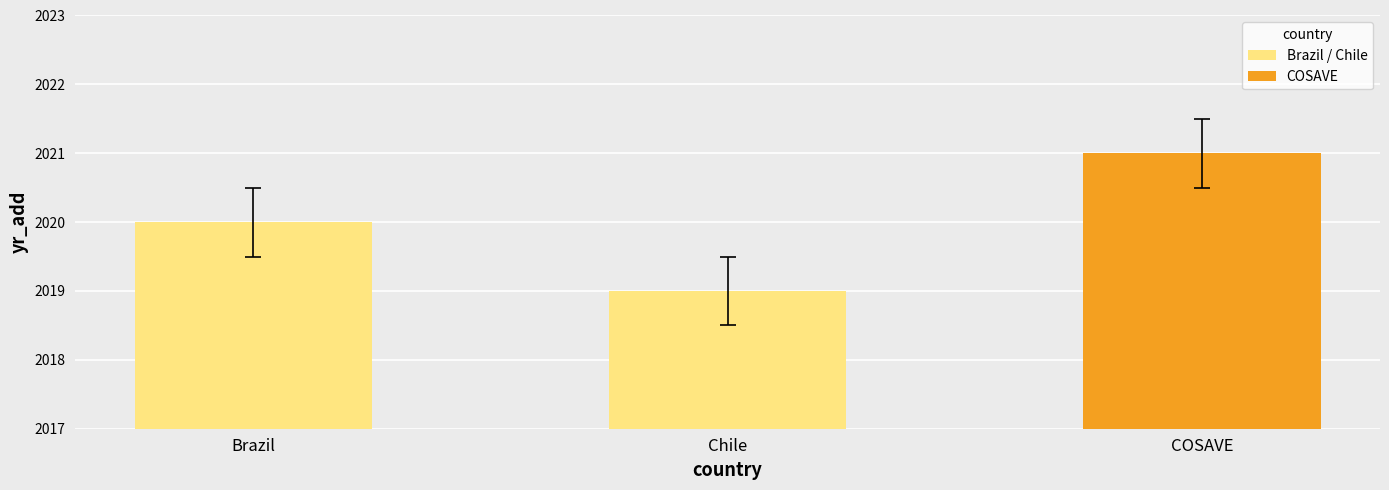

What is the difference between the second highest and minimum values?

1